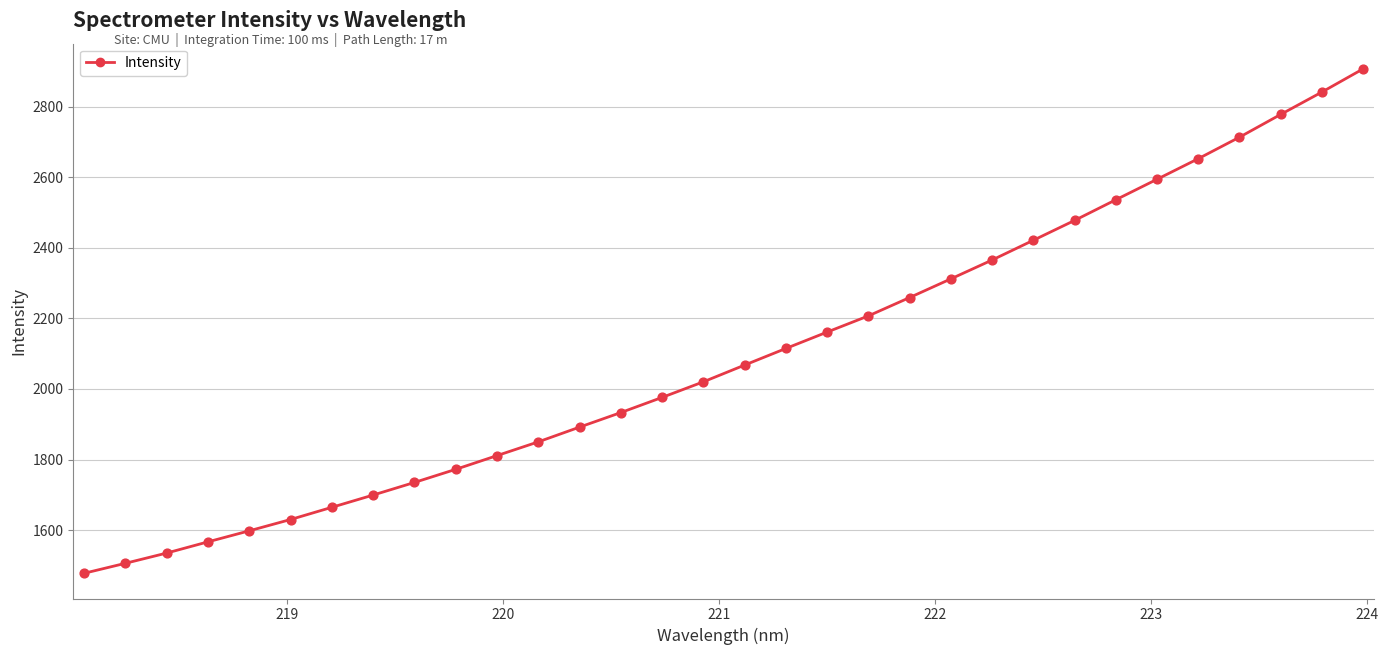

What is the maximum value shown in the chart?

2907.2